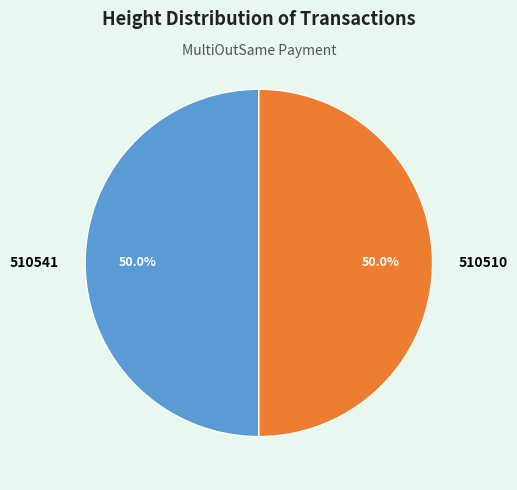

Approximately how many times larger is the value at 510510 compared to 510541?

1.0